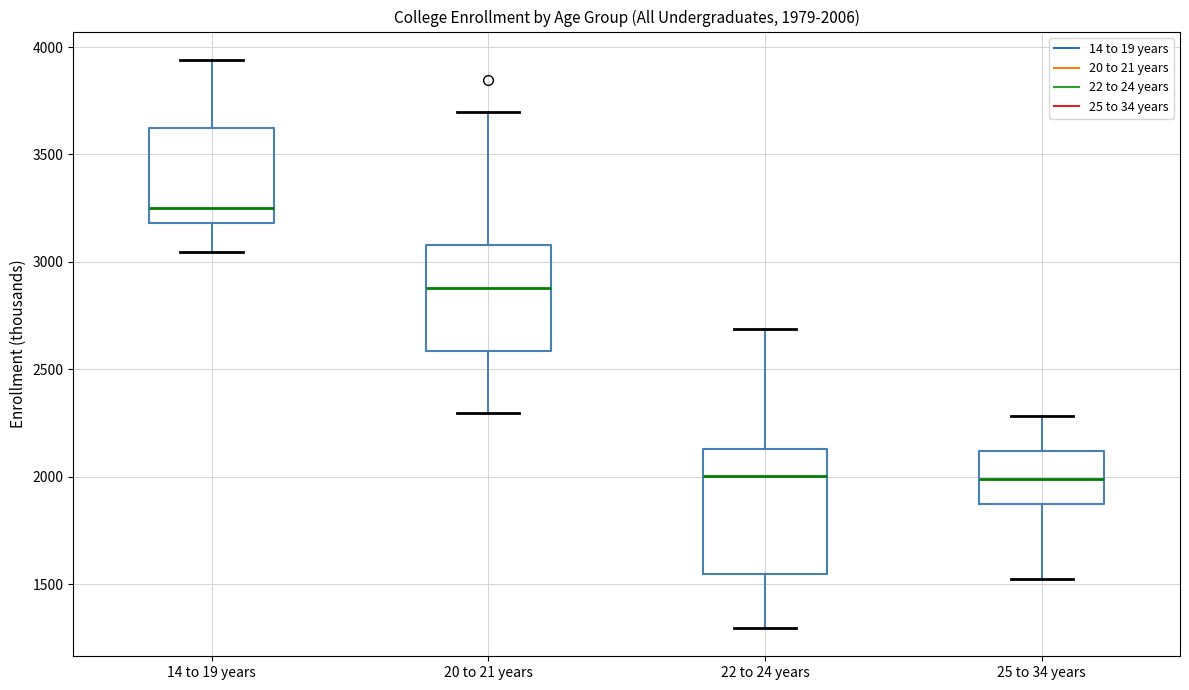

Comparing the boxes themselves (not the whiskers), which one is the tallest?

22 to 24 years